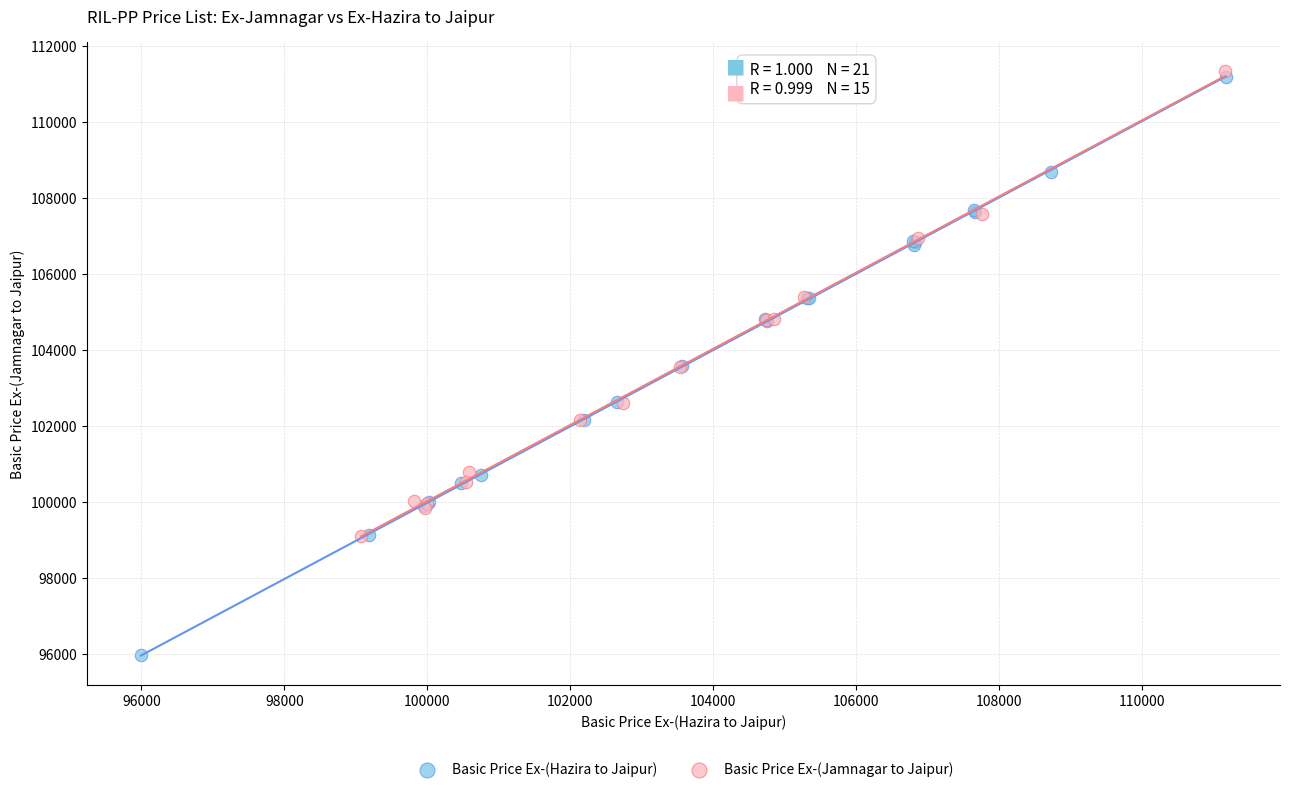

Which series reaches the minimum Y coordinate?

Basic Price Ex-(Hazira to Jaipur)